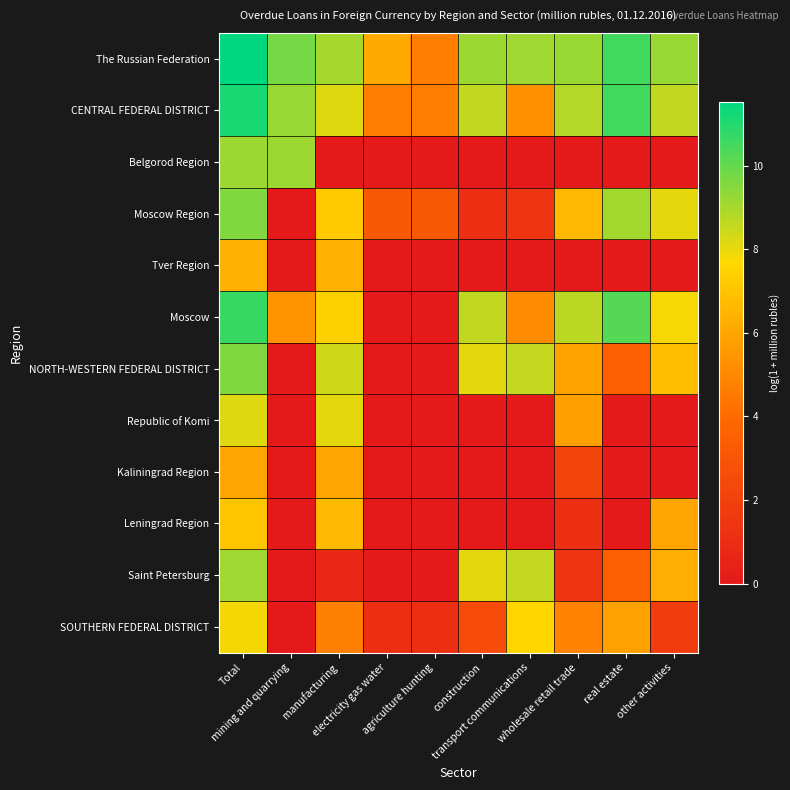

At how many categories does at least one series exceed 5?

9